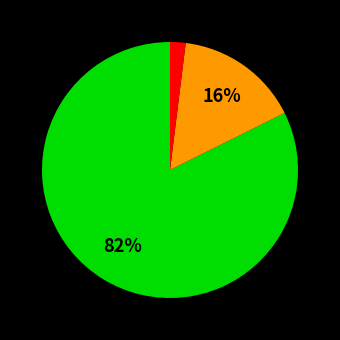

Is there a majority slice in this chart?

Yes